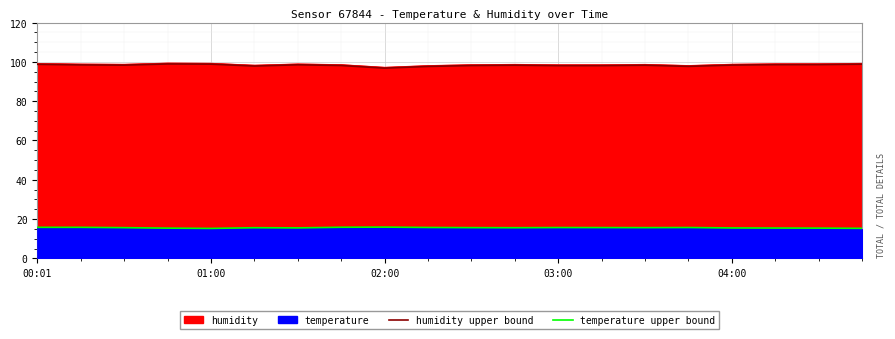

Is it true that temperature upper bound equals 15.6 at 11?

True